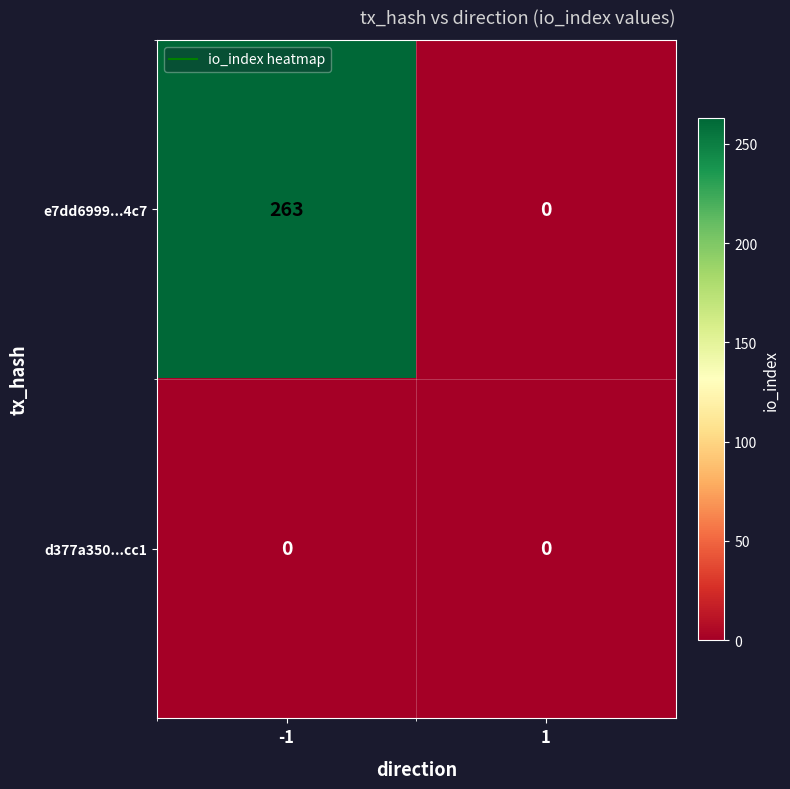

Which series has the widest spread of values?

e7dd6999...4c7